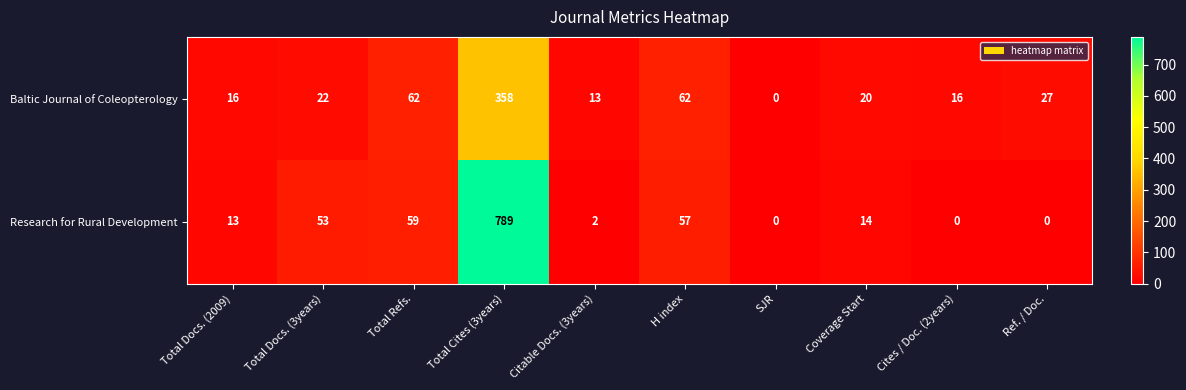

At which category is the sum across all series the highest?

Total Cites (3years)